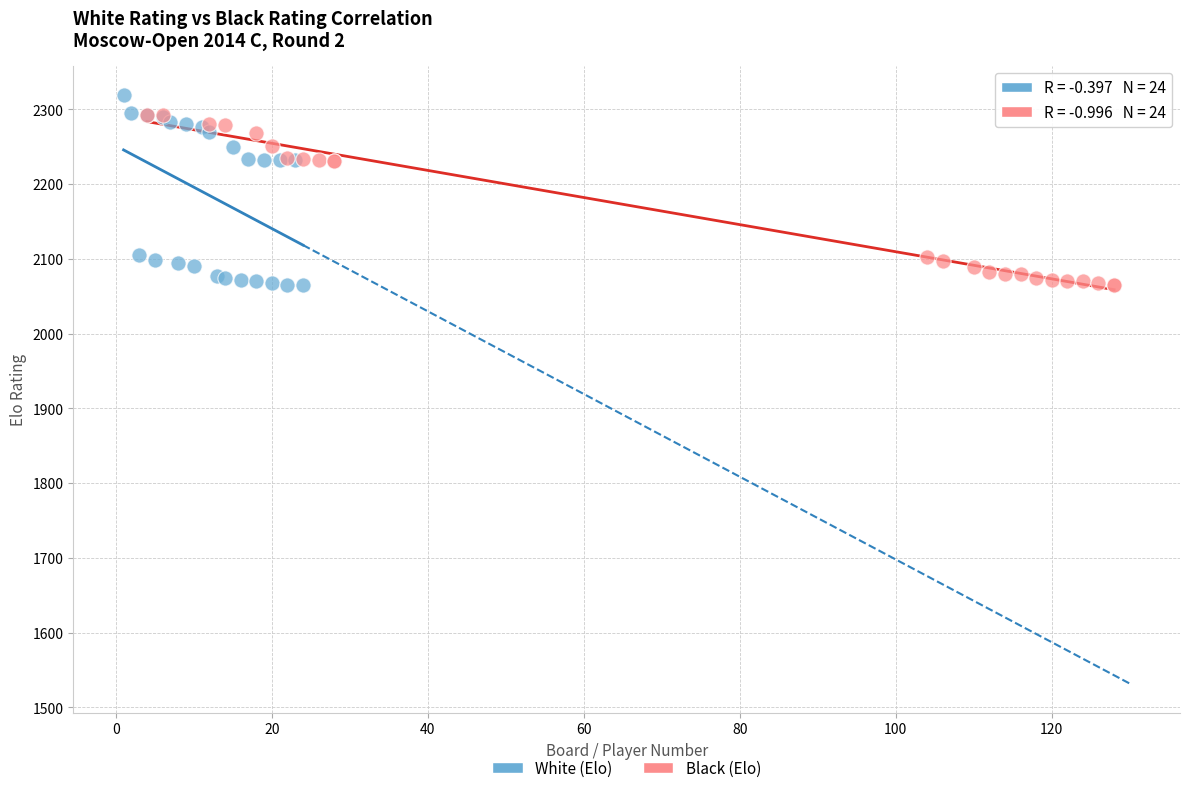

Which series has the largest Y range (max minus min)?

White (Elo)